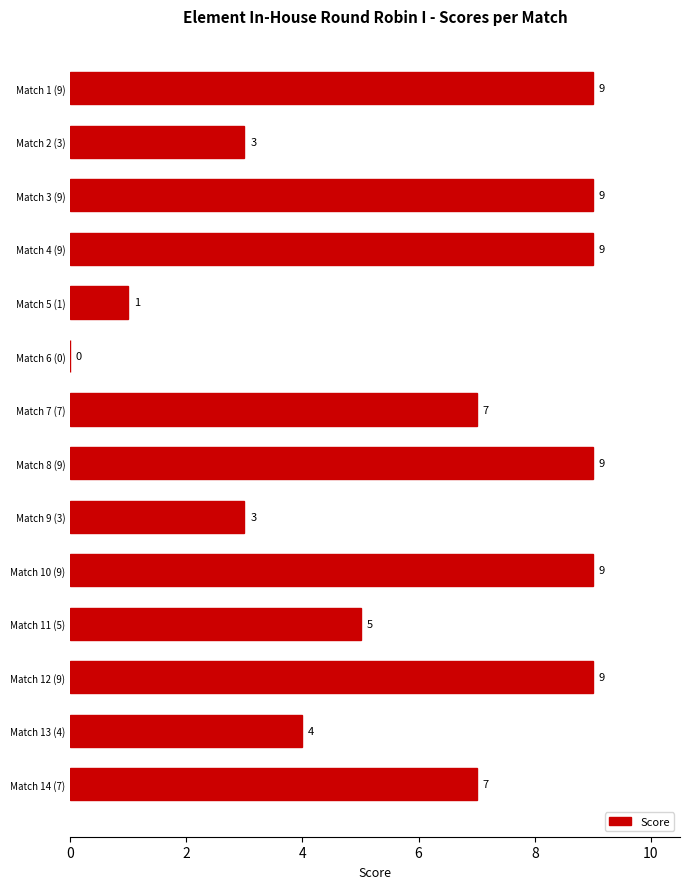

What is the maximum value shown in the chart?

9